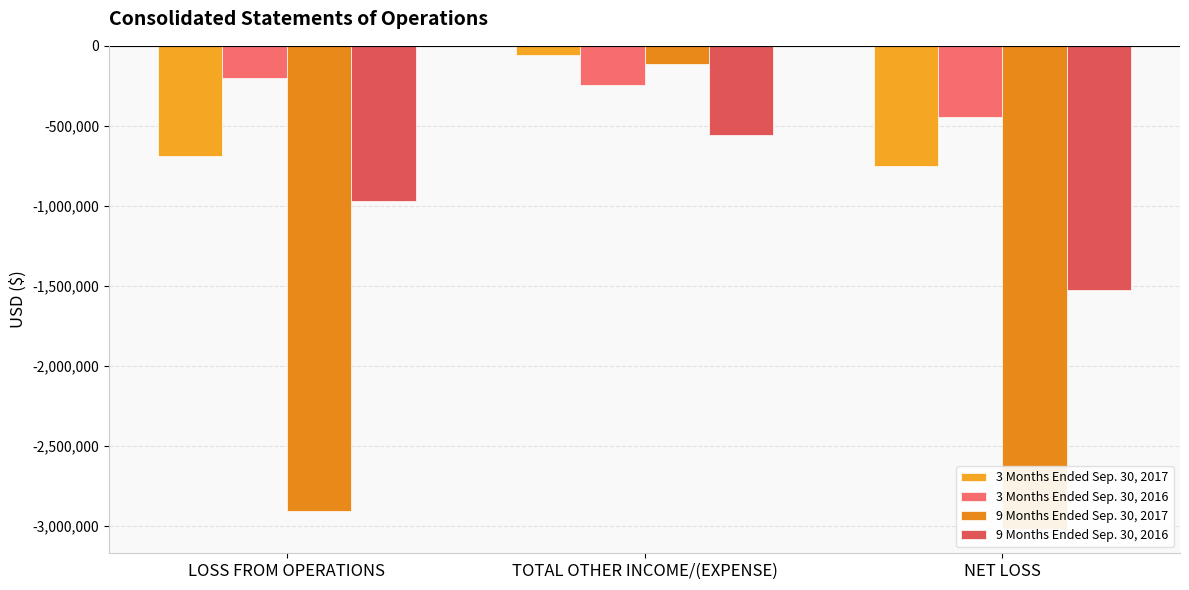

What is the total value across all series at TOTAL OTHER INCOME/(EXPENSE)?

-968884